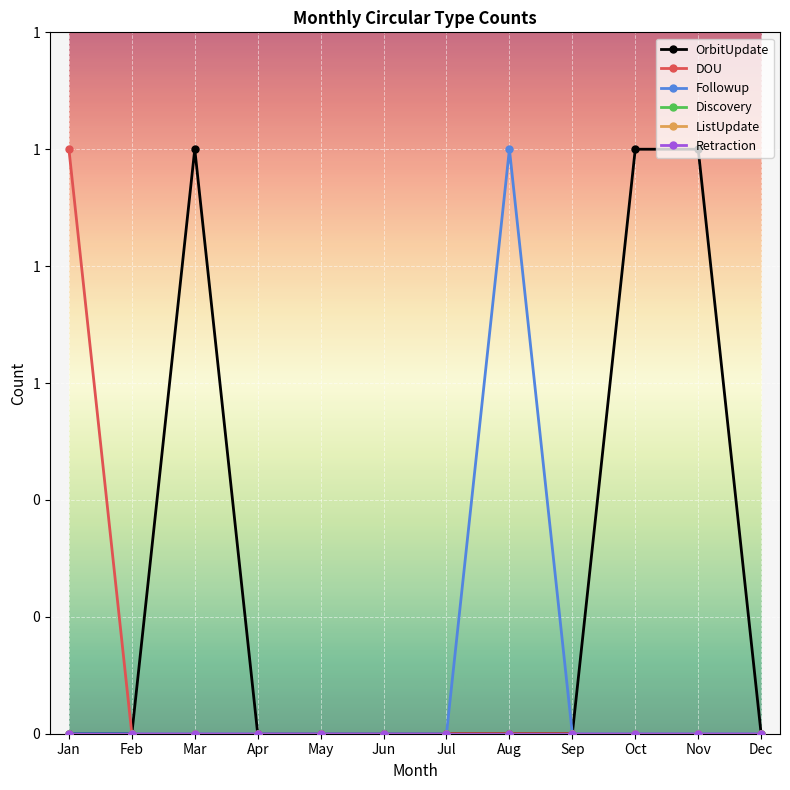

At how many categories does at least one series exceed 0?

5